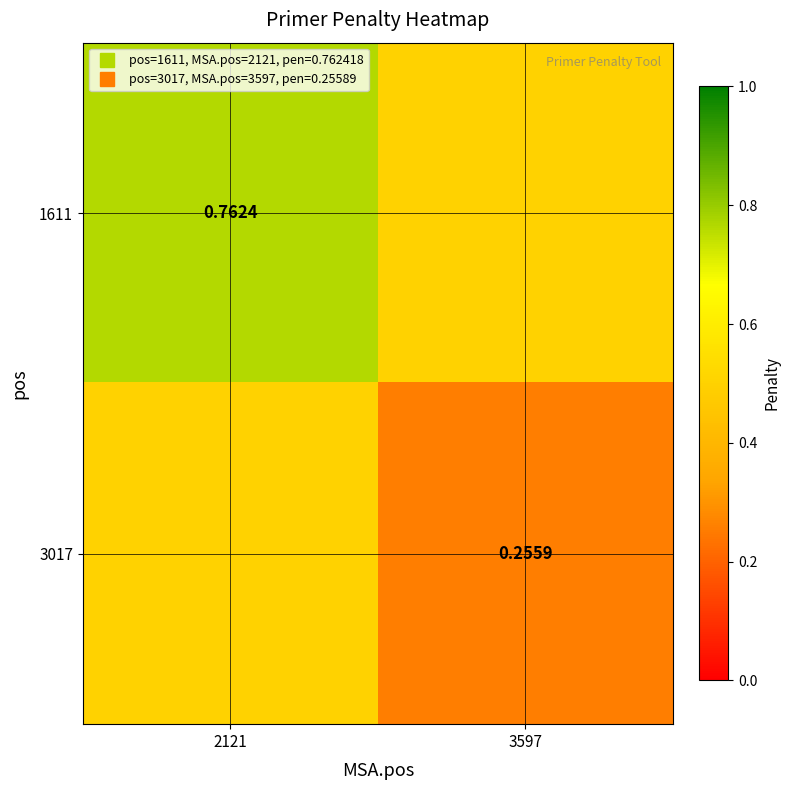

What is the minimum value shown in the chart?

0.3